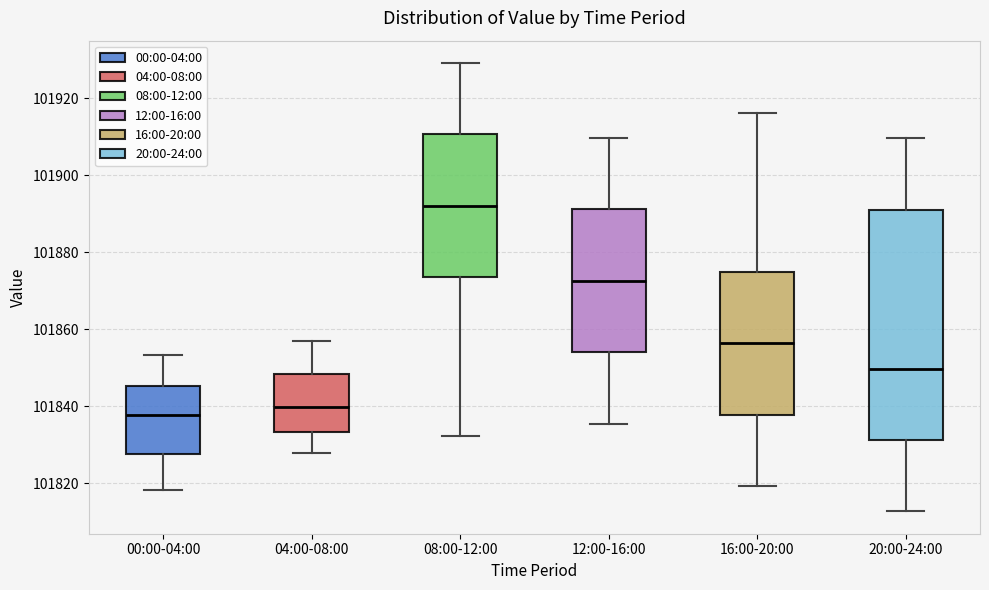

Reading left to right, read every box against the y-axis: the position of its median line, the range the box covers, and the ends of its whiskers. The values are not printed on the chart, so give them approximately, as read against the axis.

00:00-04:00: median 101838, box 101828 to 101846, whiskers 101818 to 101854
04:00-08:00: median 101840, box 101834 to 101848, whiskers 101828 to 101856
08:00-12:00: median 101892, box 101874 to 101910, whiskers 101832 to 101930
12:00-16:00: median 101872, box 101854 to 101892, whiskers 101836 to 101910
16:00-20:00: median 101856, box 101838 to 101874, whiskers 101820 to 101916
20:00-24:00: median 101850, box 101832 to 101892, whiskers 101812 to 101910